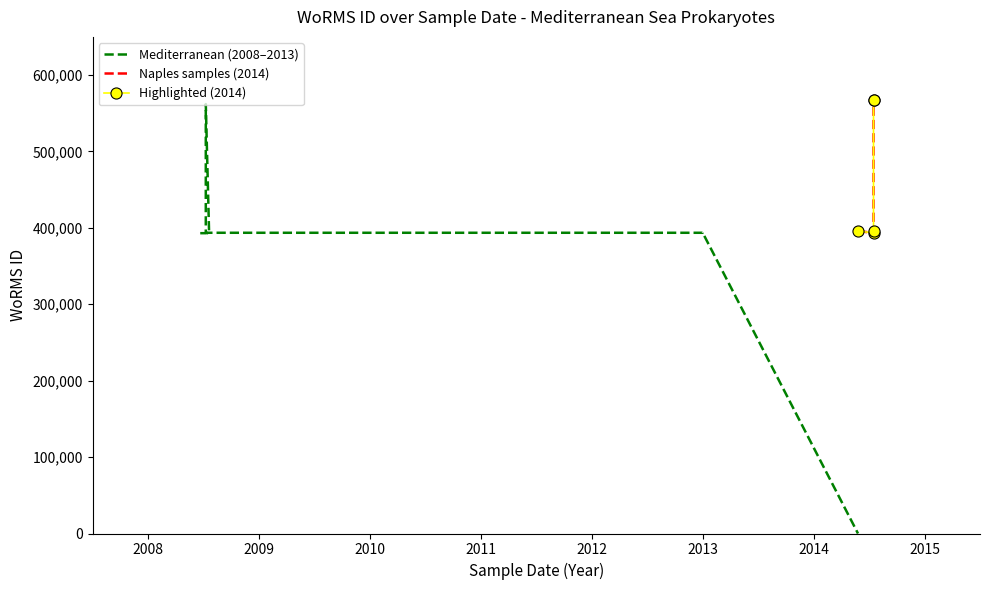

What is the value of the 7th point from the left?

393616